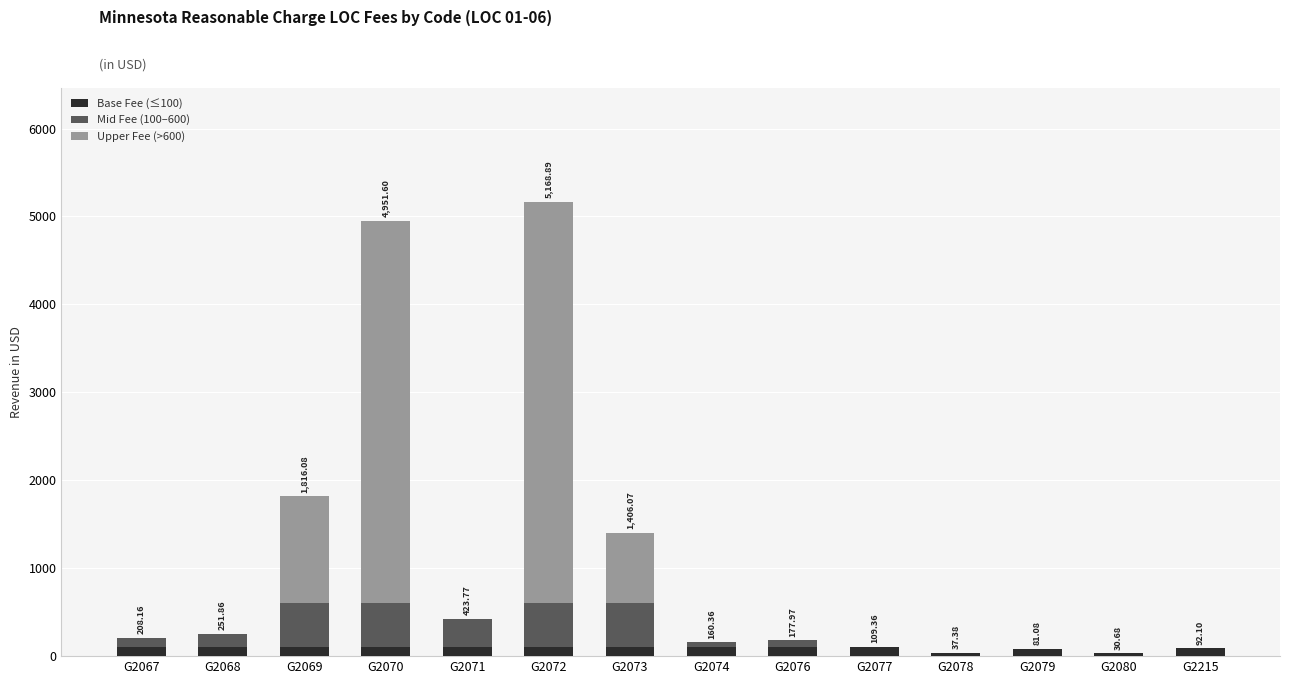

The value of Upper Fee (>600) at G2078 is 0.0. True or false?

True